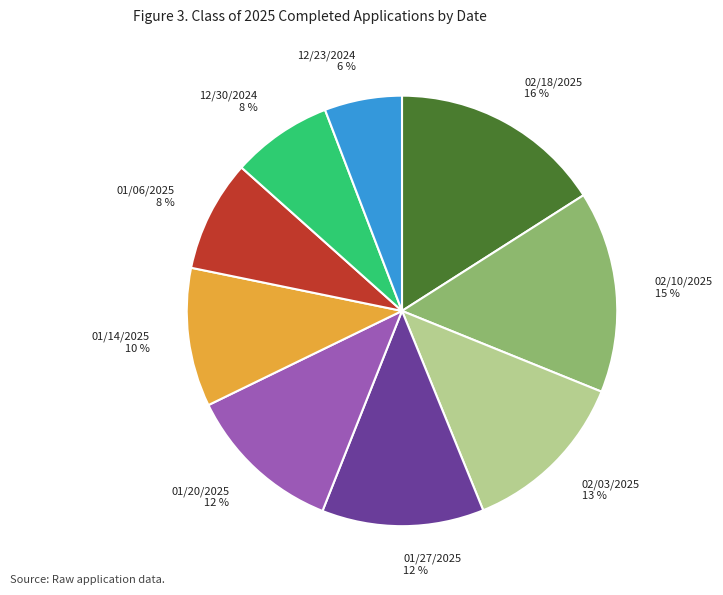

The 01/27/2025 slice represents 1% of the pie. True or false?

False